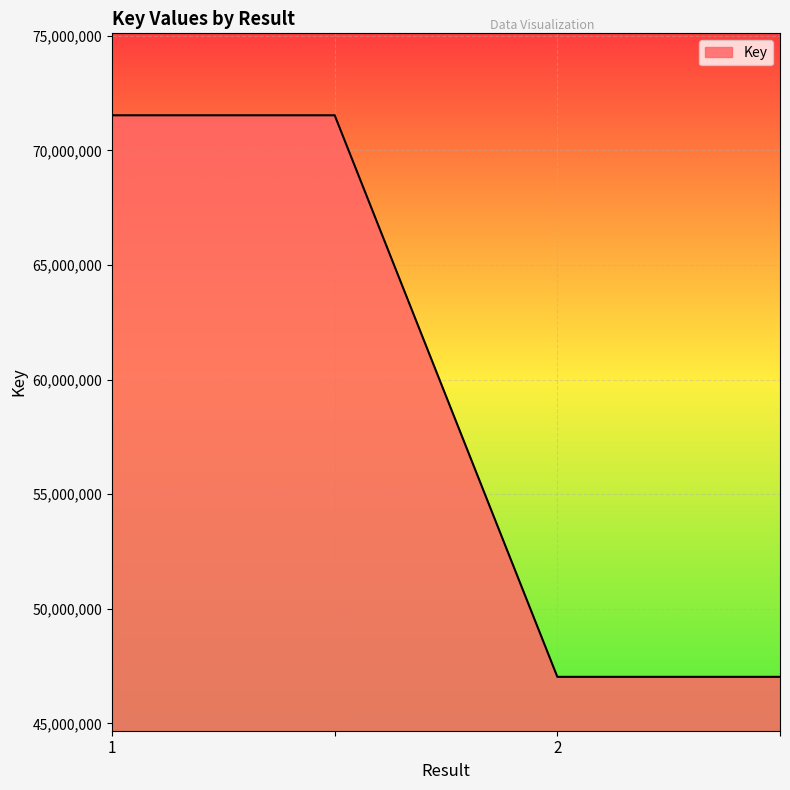

What is the minimum value shown in the chart?

47028031